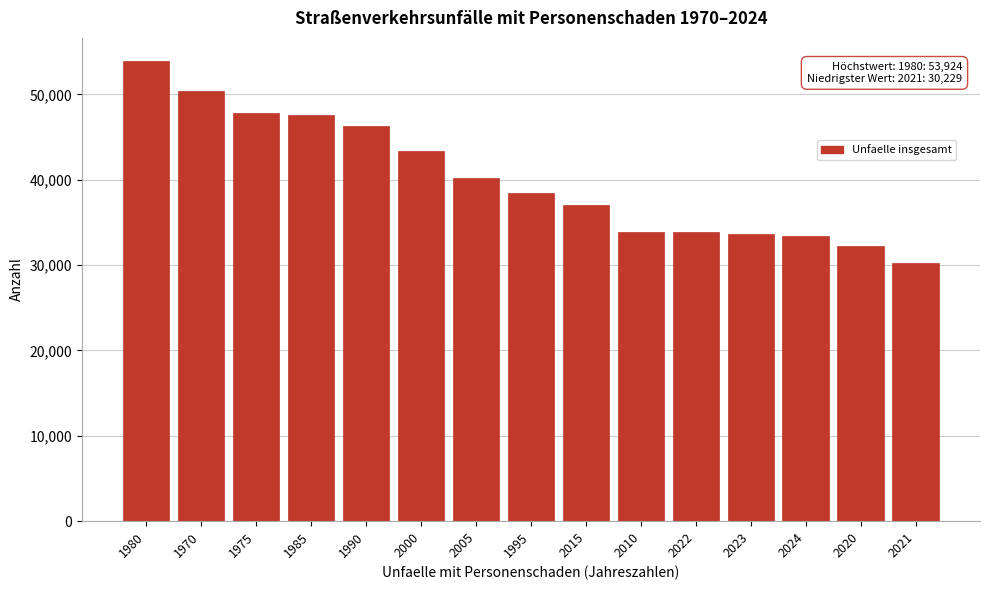

Which category has the lowest value across all series?

2021